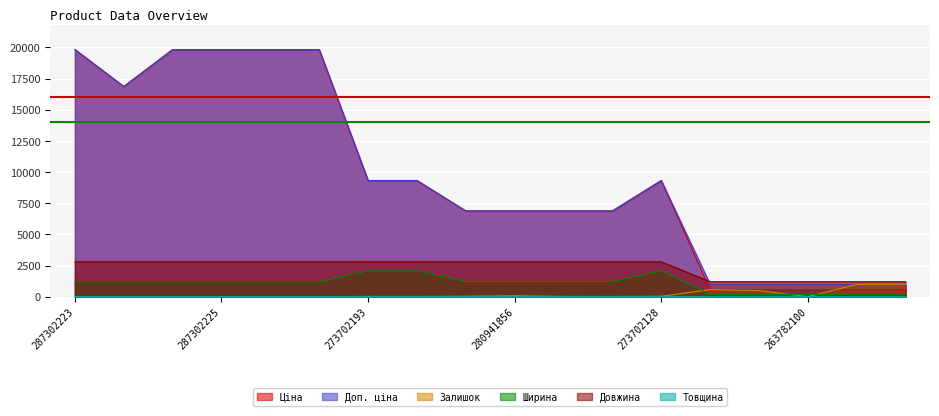

How many categories are shown in the chart?

18